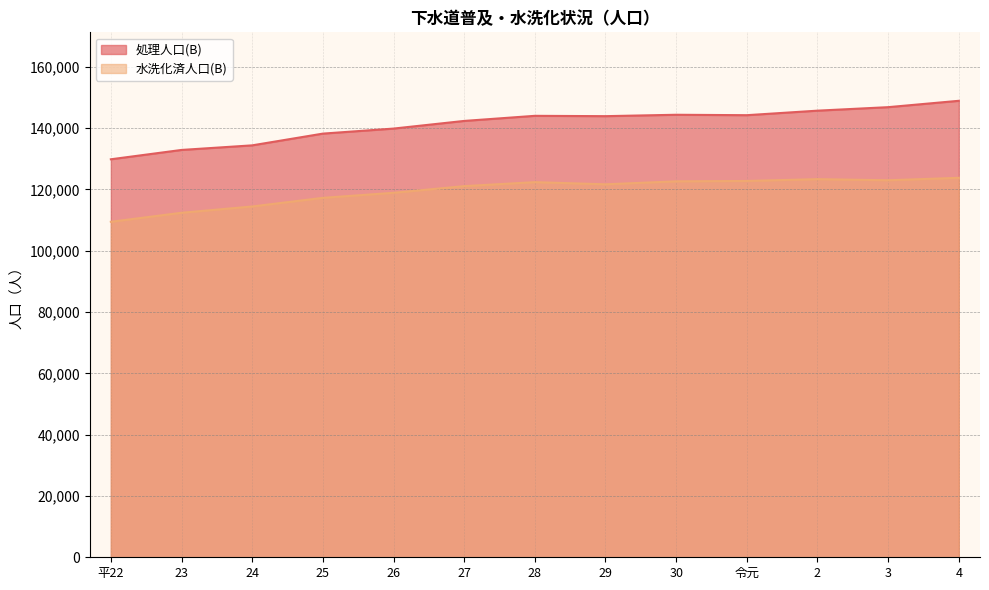

Reading left to right, what are all the values shown in this chart?

処理人口(B): 129830	132876	134374	138203	139847	142342	144006	143897	144353	144214	145691	146832	148906
水洗化済人口(B): 109437	112381	114434	117247	118893	121070	122372	121664	122639	122756	123350	122986	123780